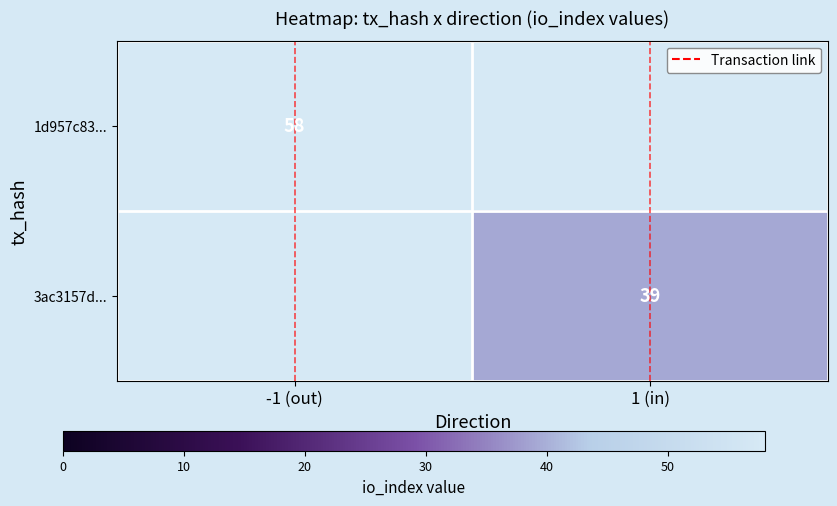

Which label corresponds to the smallest value in the chart?

1 (in)